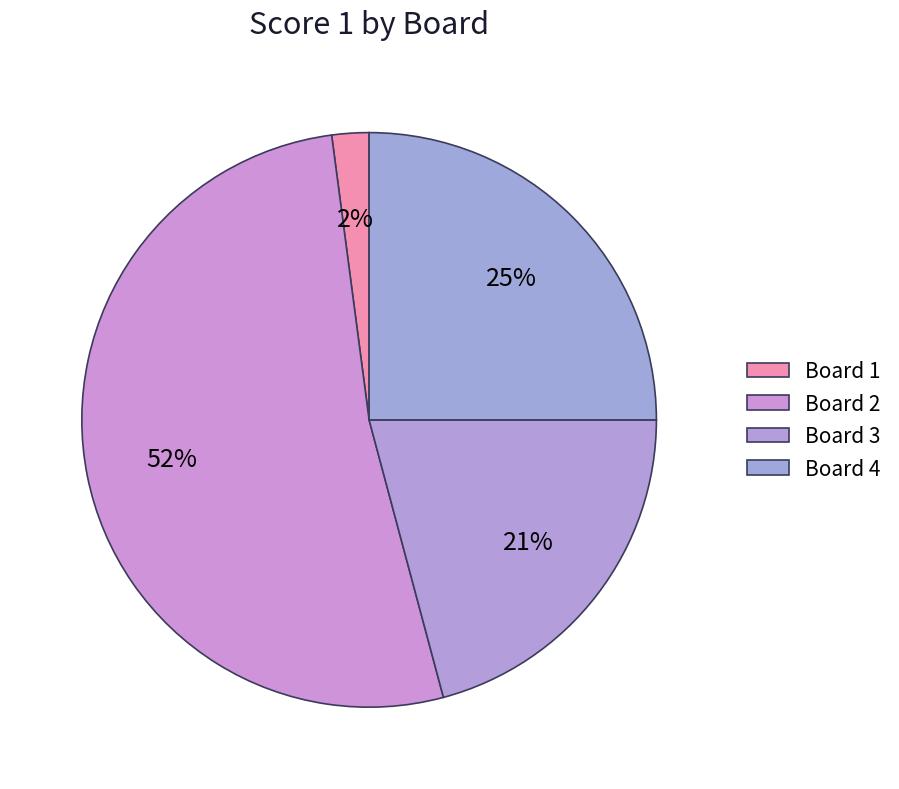

What is the largest slice in the pie chart?

Board 2